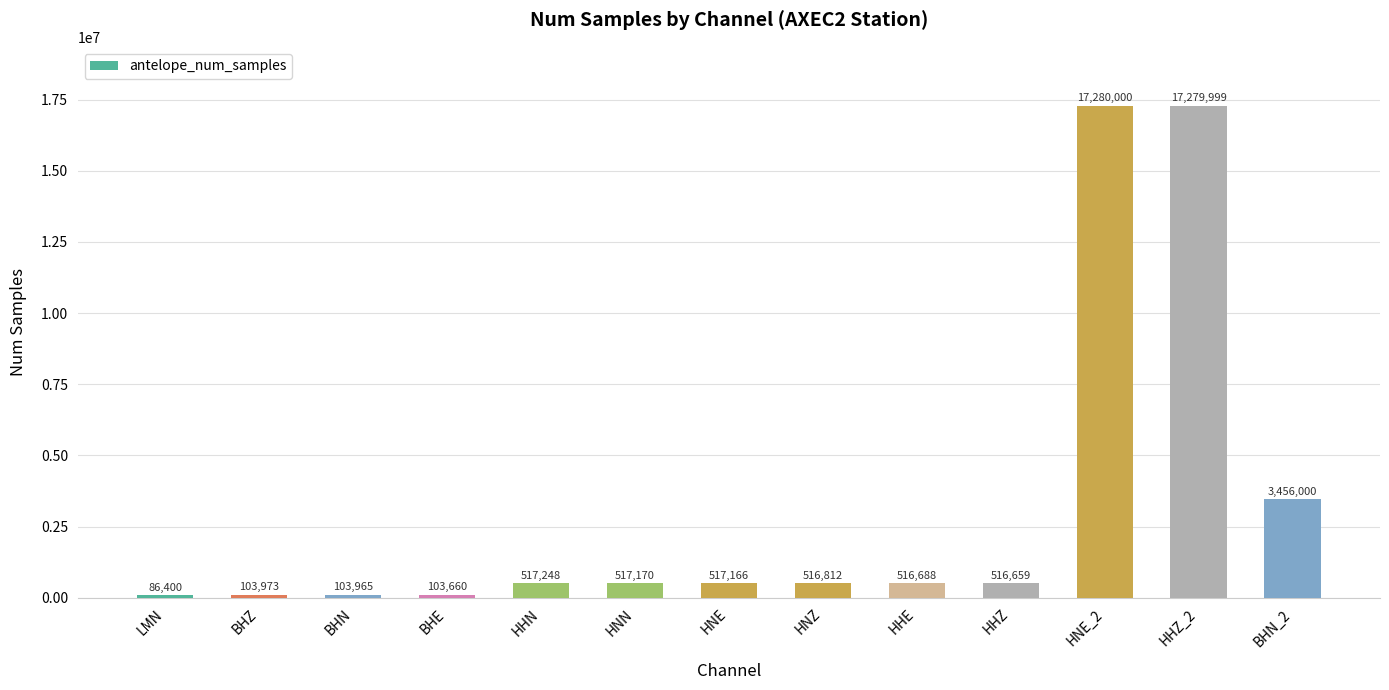

What is the sum of the values at HHZ and BHZ?

620632